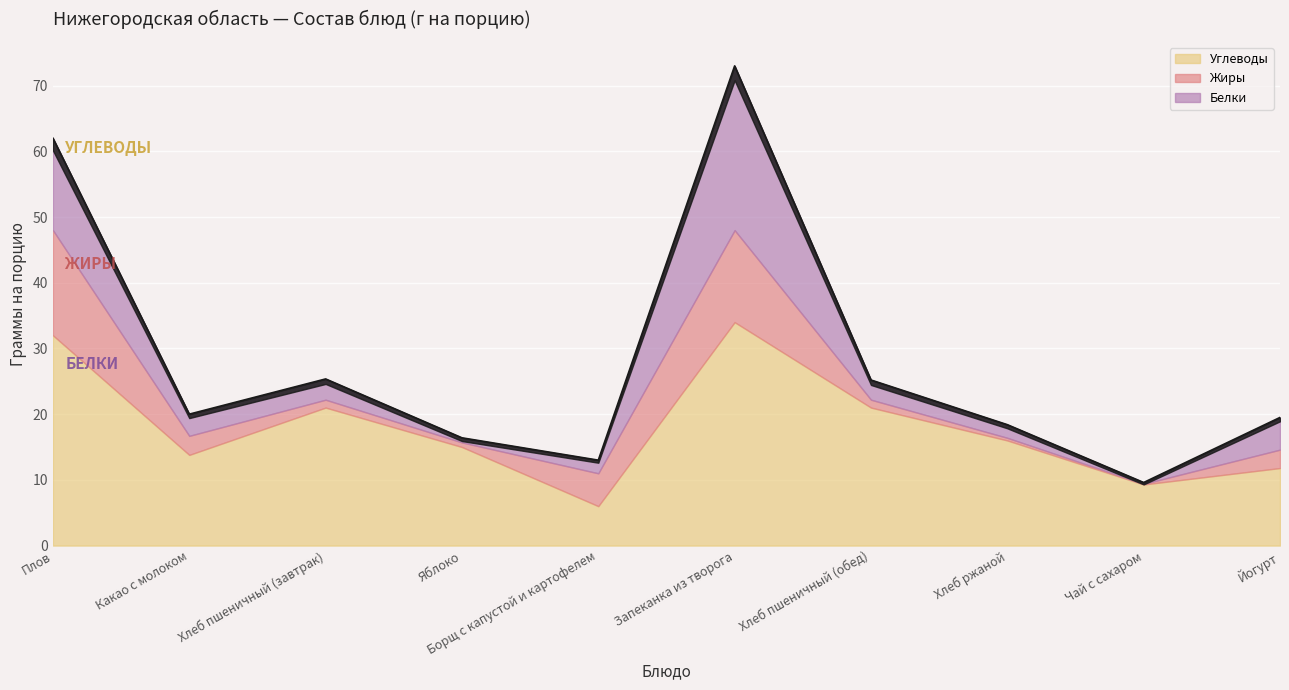

At which label does Углеводы first exceed 16?

Плов